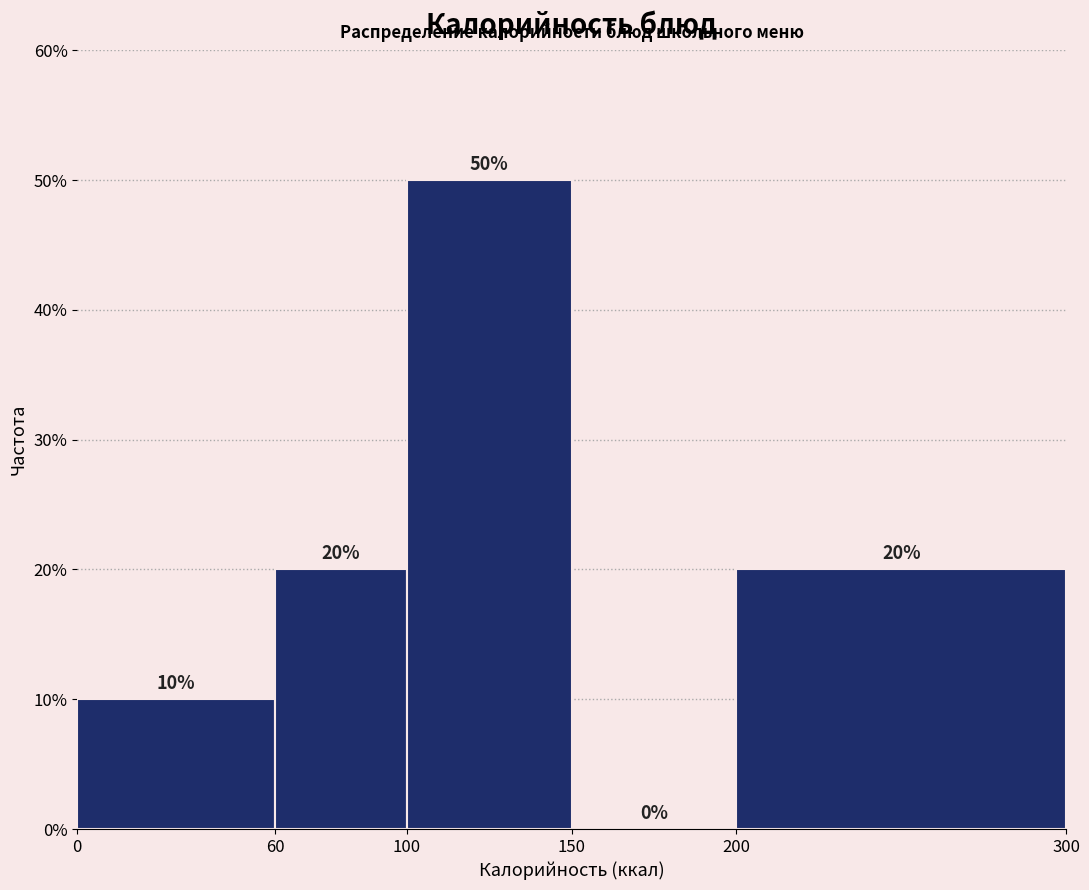

Reading left to right, list every bar in this chart as the range it spans on the x-axis followed by its height.

0 to 60: 10
60 to 100: 20
100 to 150: 50
150 to 200: 0
200 to 300: 20